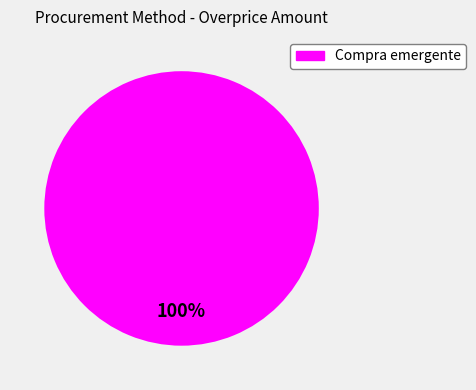

Does Compra emergente represent more than half of the total?

Yes